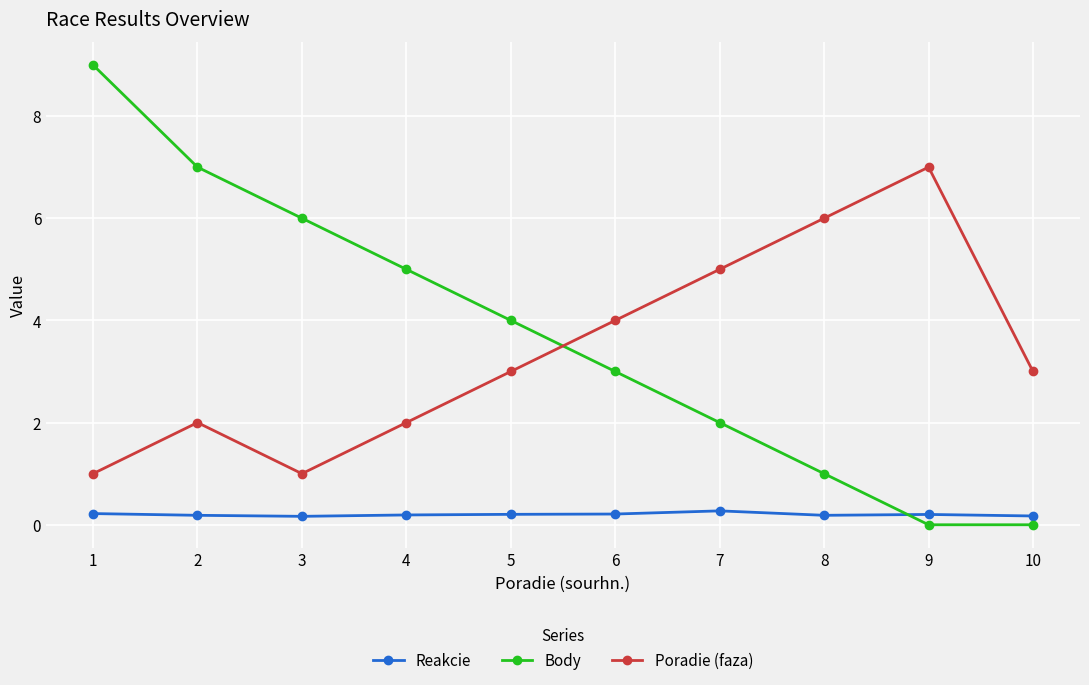

Which series changed the most between 1 and 5?

Body